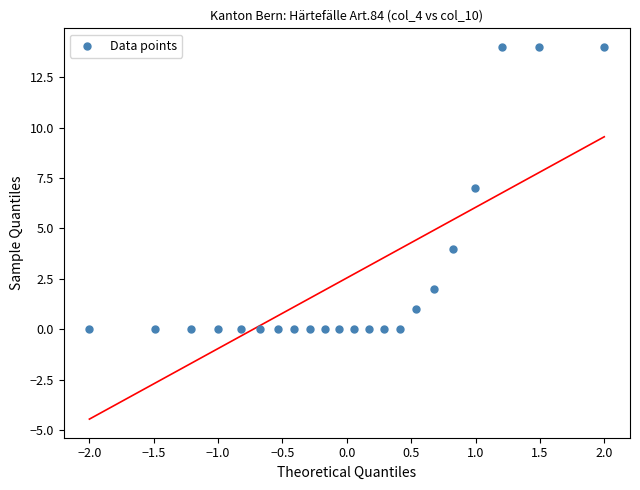

What is the range of Y values (max minus min)?

14